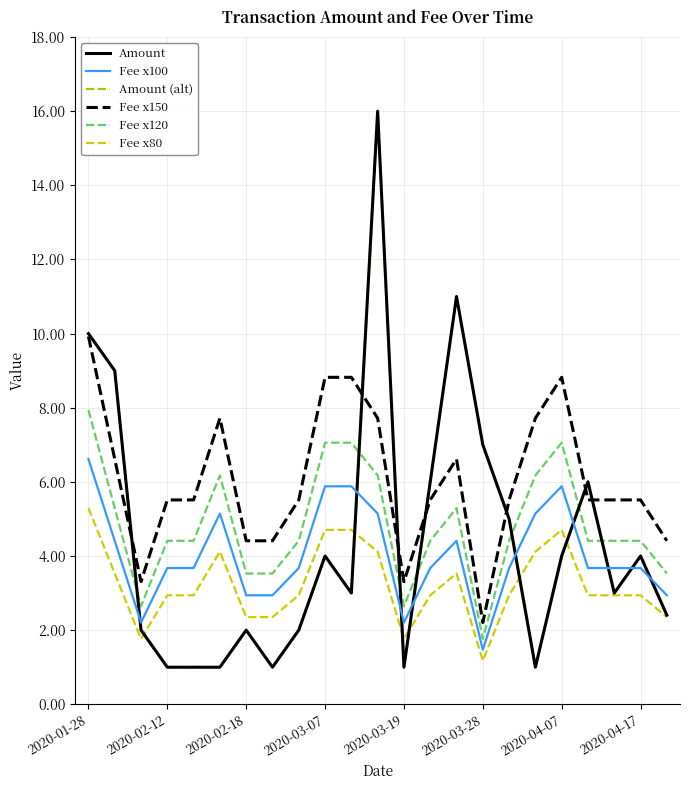

Does the chart display data point markers on the line(s)?

No